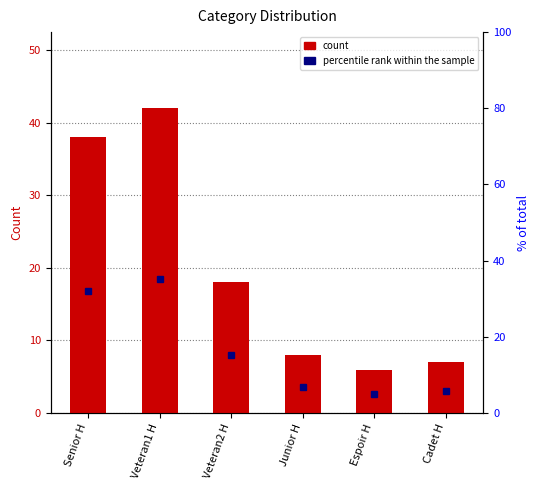

At how many categories does at least one series exceed 16?

3